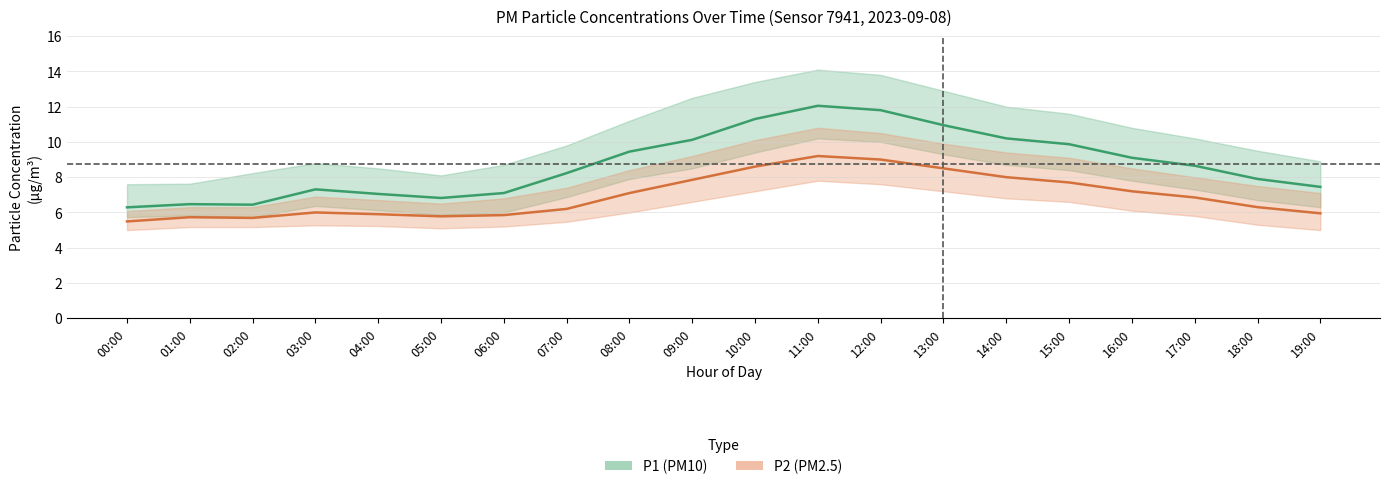

What is the label of the 8th point from the left?

07:00